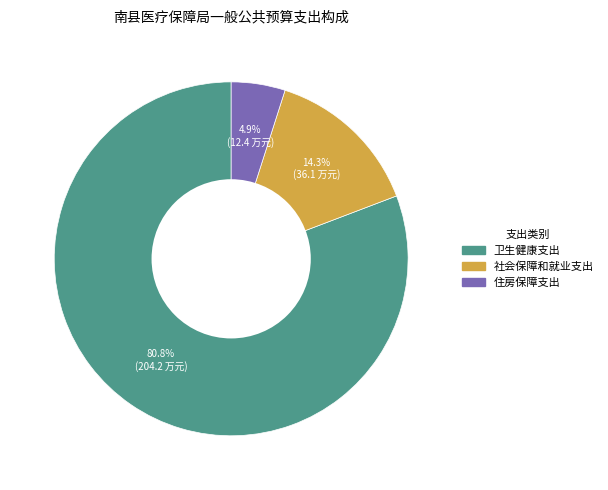

What is the largest slice in the pie chart?

卫生健康支出